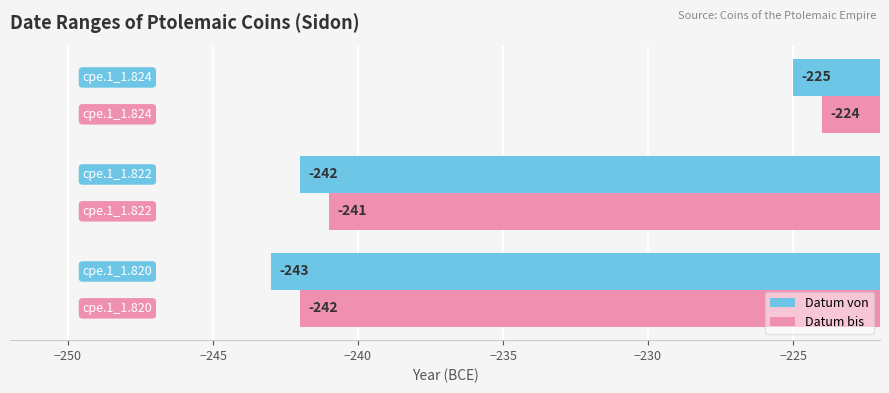

How many series are shown in this chart?

2